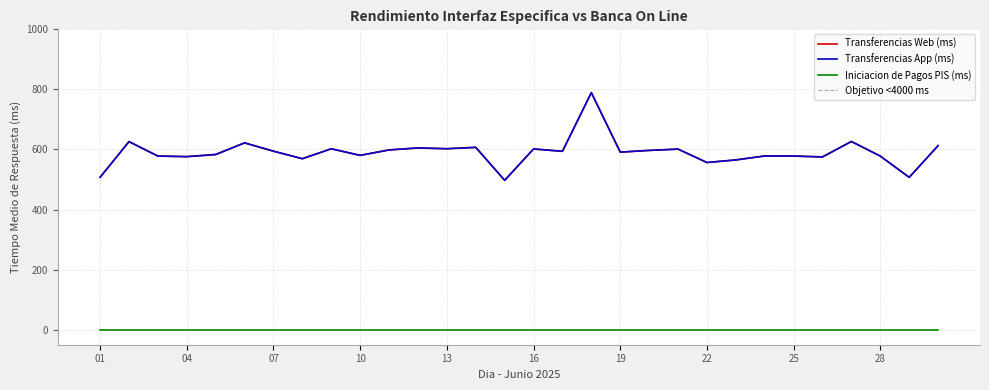

True or false: Transferencias App (ms) and Transferencias Web (ms) cross at least once.

False